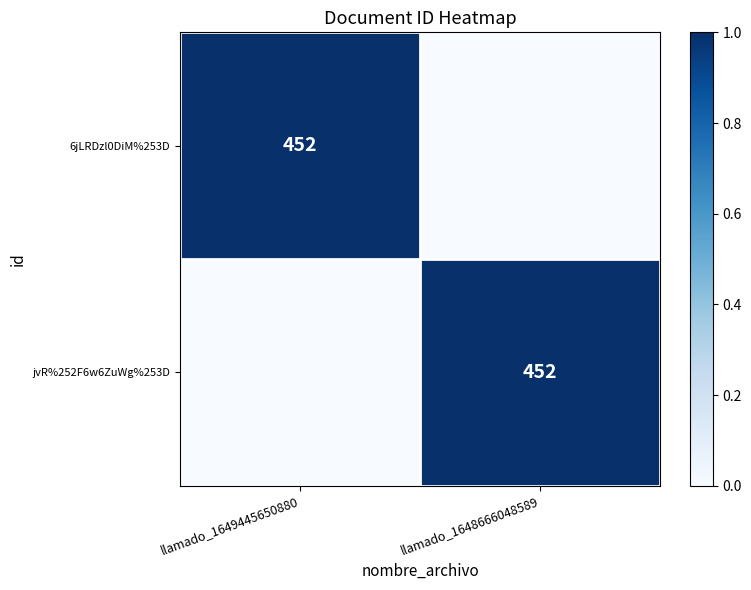

True or false: jvR%252F6w6ZuWg%253D has a value of 629 at llamado_1648666048589.

False